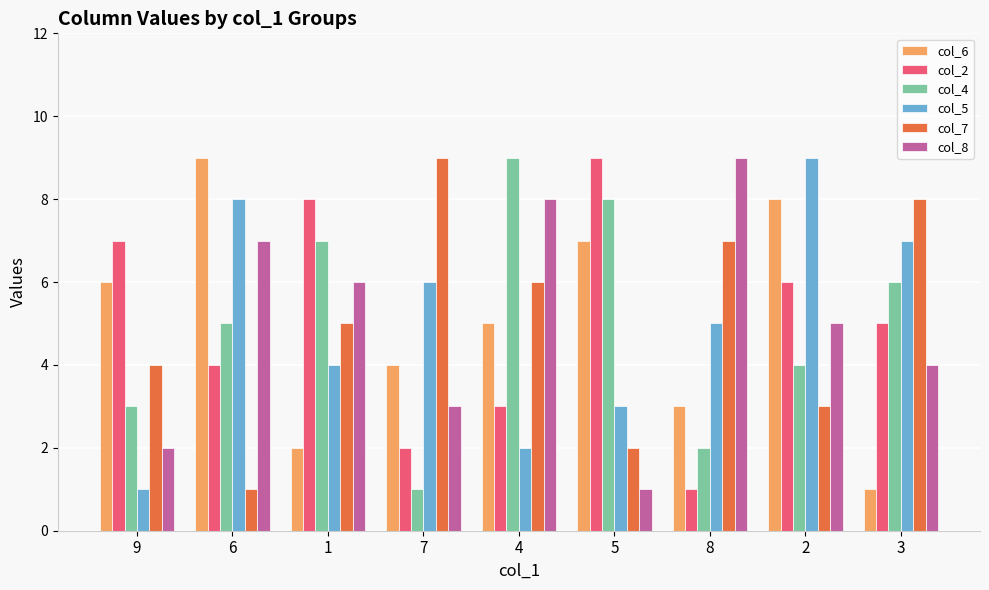

At which label does col_6 first exceed 5?

9